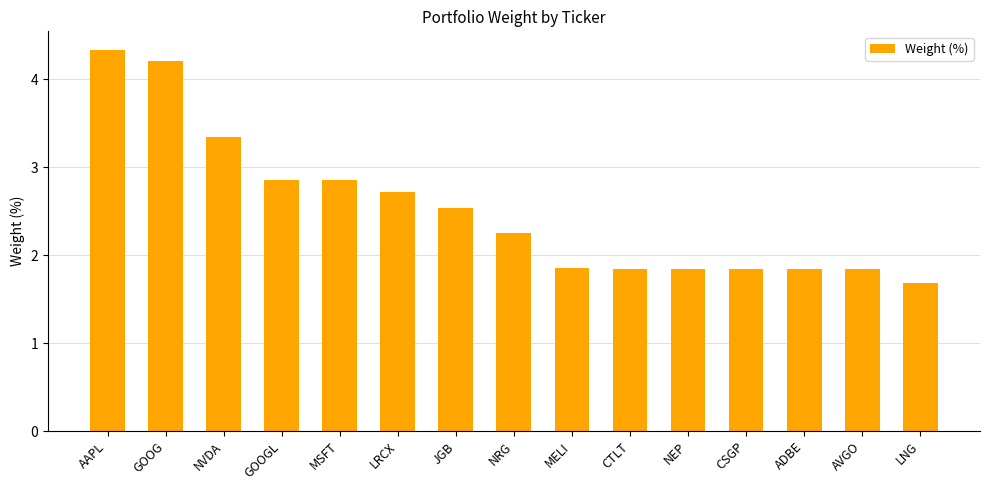

What is the smallest value displayed?

1.7